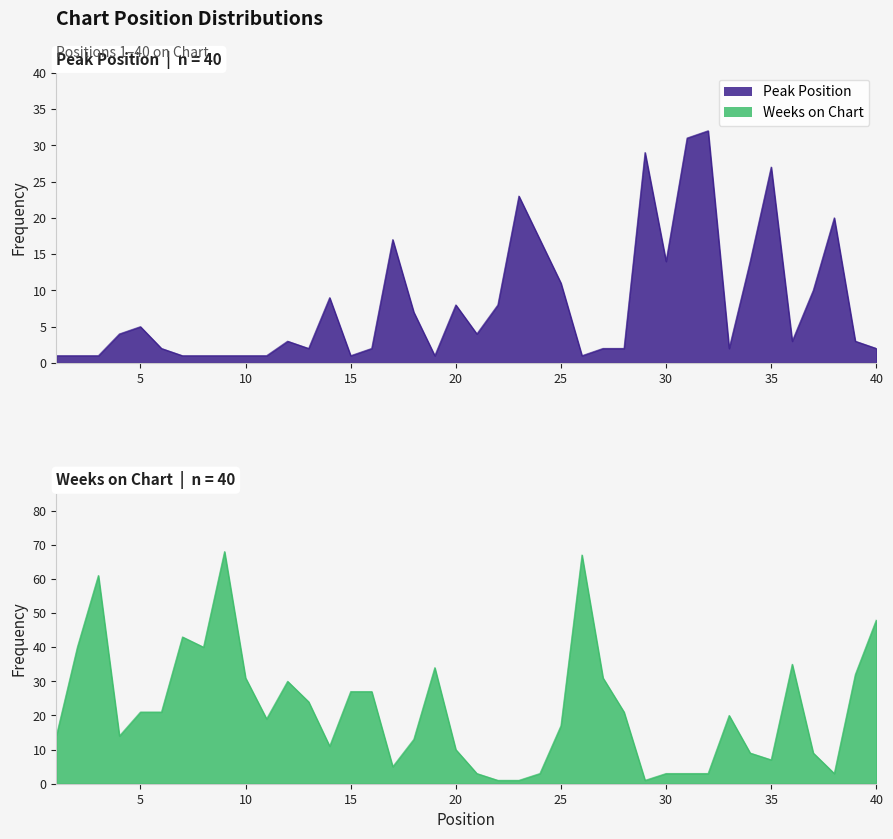

Reading left to right, extract all data points from this chart.

Peak Position: 1	1	1	4	5	2	1	1	1	1	1	3	2	9	1	2	17	7	1	8	4	8	23	17	11	1	2	2	29	14	31	32	2	14	27	3	10	20	3	2
Weeks on Chart: 14	40	61	14	21	21	43	40	68	31	19	30	24	11	27	27	5	13	34	10	3	1	1	3	17	67	31	21	1	3	3	3	20	9	7	35	9	3	32	48